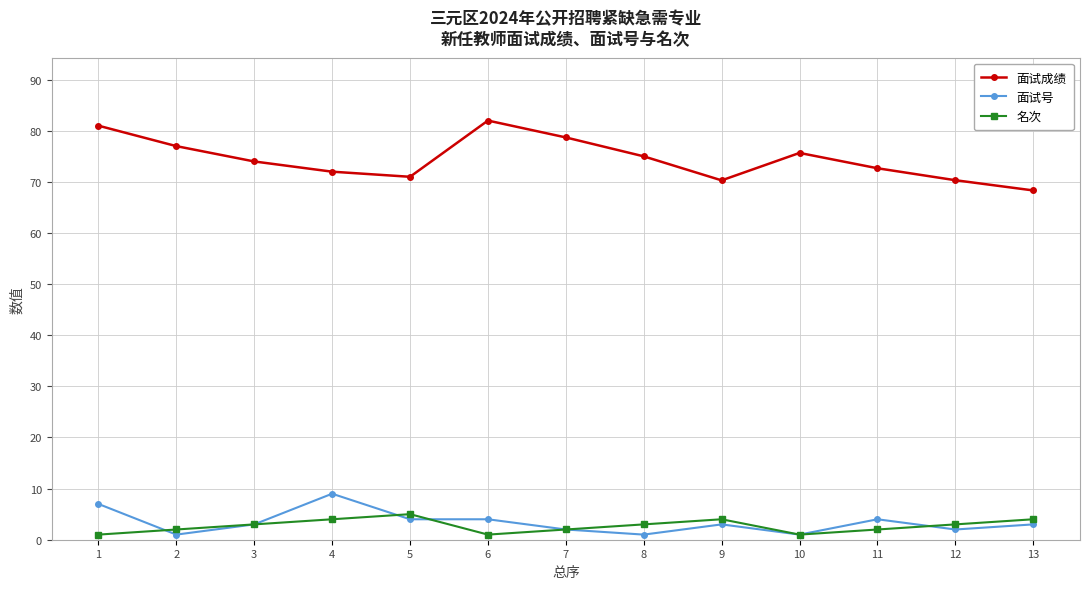

What is the sum of the 名次 values at 12 and 4?

7.0